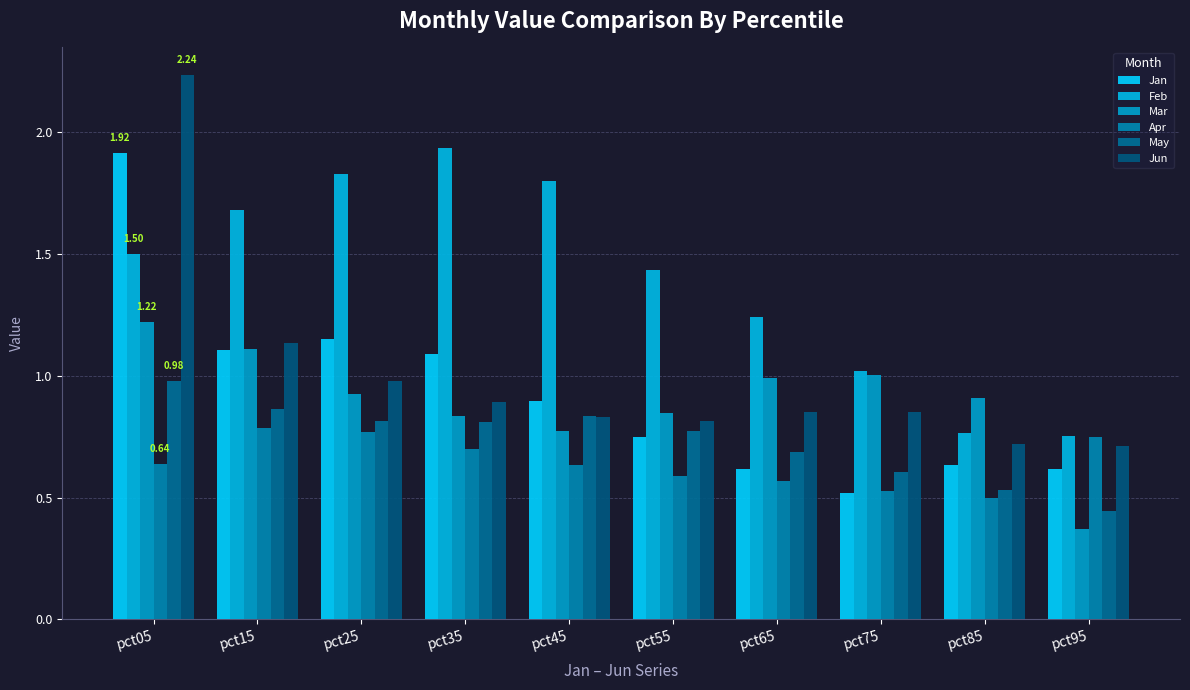

Reading right to left, what are all the values shown in this chart?

Jan: 0.6	0.6	0.5	0.6	0.7	0.9	1.1	1.2	1.1	1.9
Feb: 0.8	0.8	1.0	1.2	1.4	1.8	1.9	1.8	1.7	1.5
Mar: 0.4	0.9	1.0	1.0	0.8	0.8	0.8	0.9	1.1	1.2
Apr: 0.7	0.5	0.5	0.6	0.6	0.6	0.7	0.8	0.8	0.6
May: 0.4	0.5	0.6	0.7	0.8	0.8	0.8	0.8	0.9	1.0
Jun: 0.7	0.7	0.8	0.9	0.8	0.8	0.9	1.0	1.1	2.2